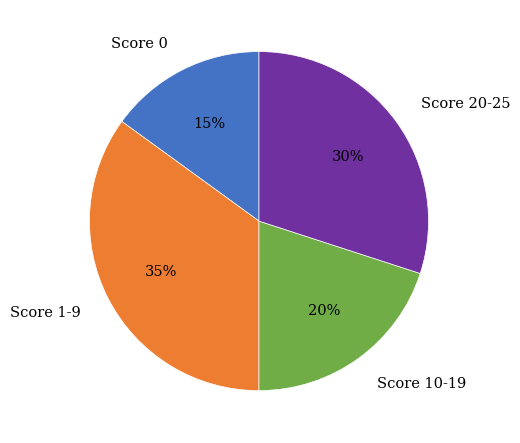

What is the ratio of the value at Score 1-9 to the value at Score 0?

2.3